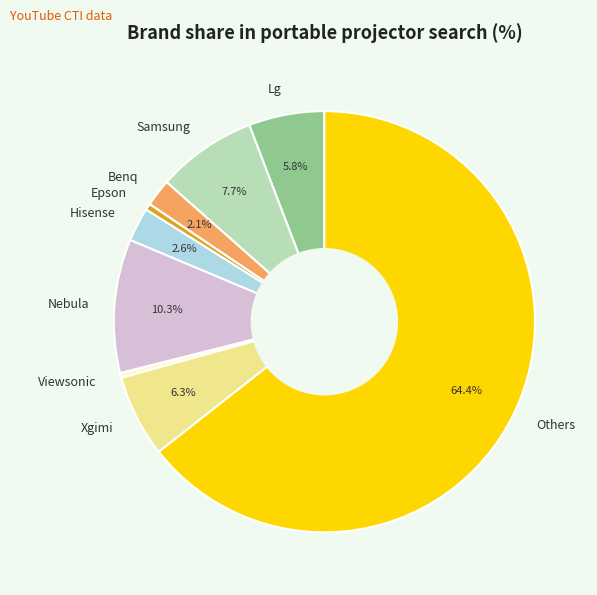

What percentage is the Nebula slice, to the nearest percent?

10%